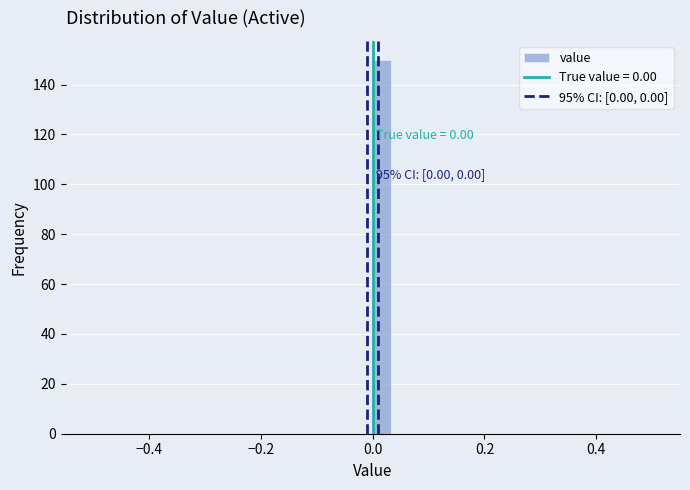

Read against the x-axis, roughly where is the centre of the tallest bar?

0.02